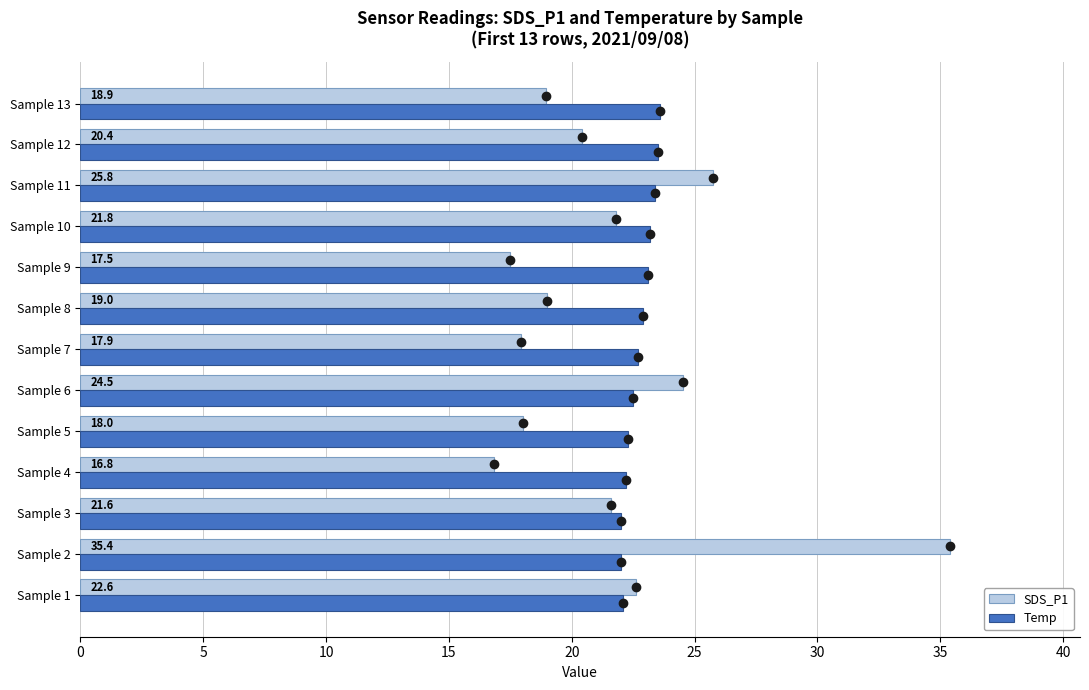

Which series has the widest spread of values?

SDS_P1